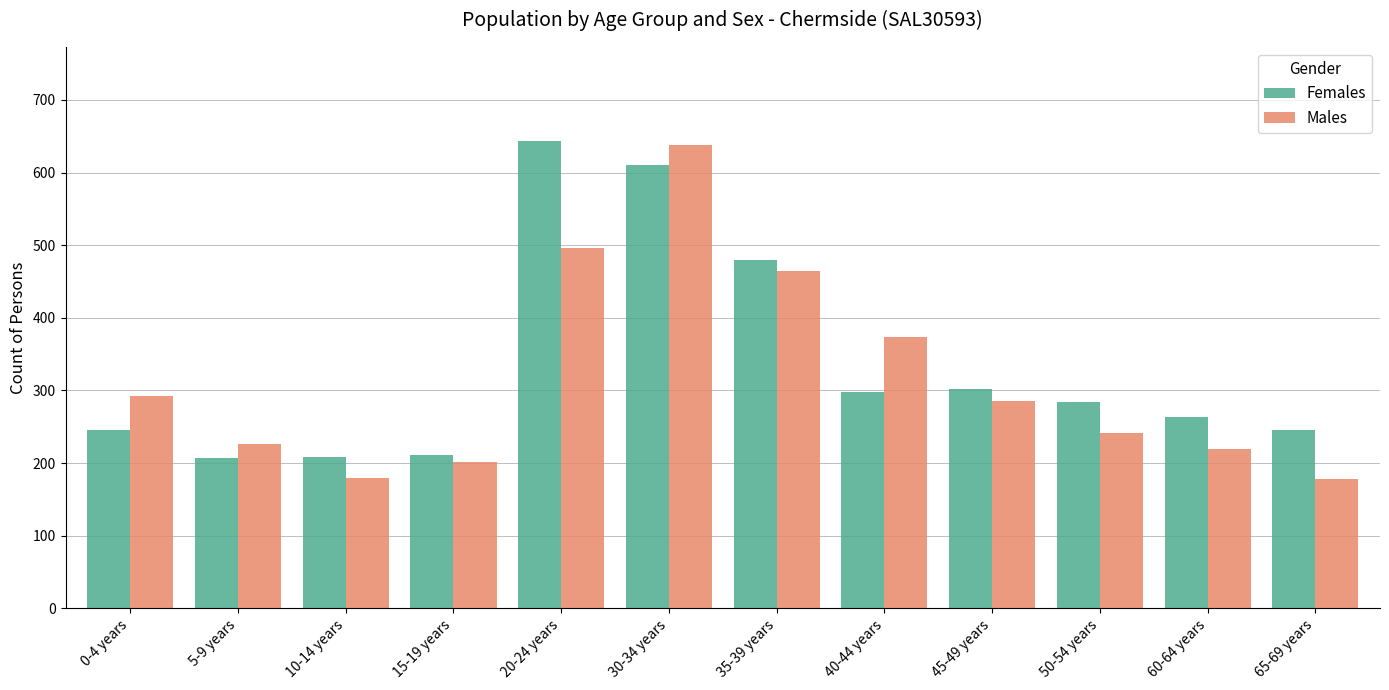

What is the minimum value for Males?

178